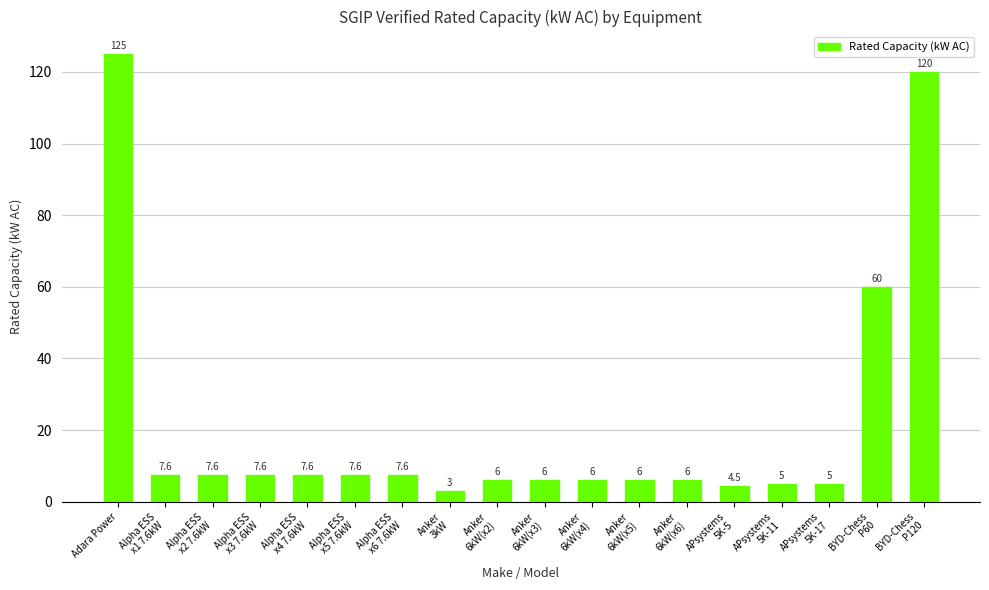

Reading right to left, list all the values displayed in this chart.

120.0	60.0	5.0	5.0	4.5	6.0	6.0	6.0	6.0	6.0	3.0	7.6	7.6	7.6	7.6	7.6	7.6	125.0